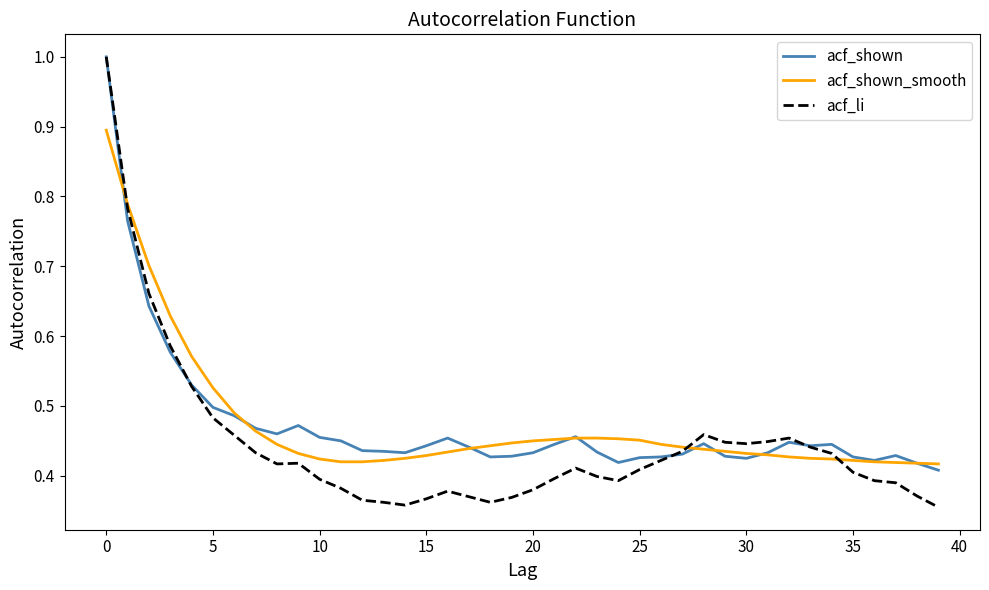

Which series has the largest range (max minus min)?

acf_li